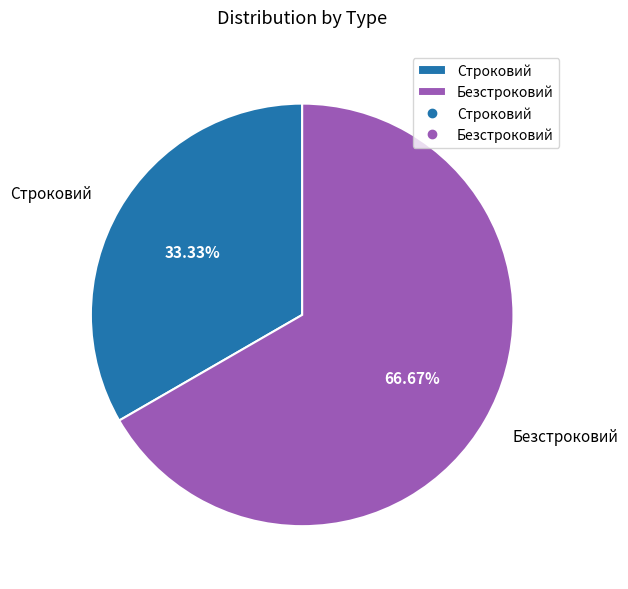

What is the largest slice in the pie chart?

Безстроковий